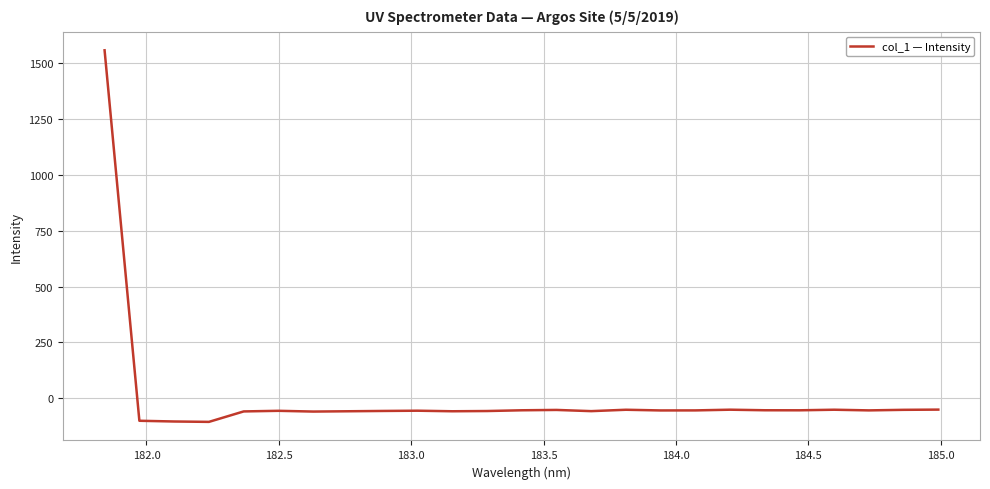

What is the minimum value shown in the chart?

-105.5